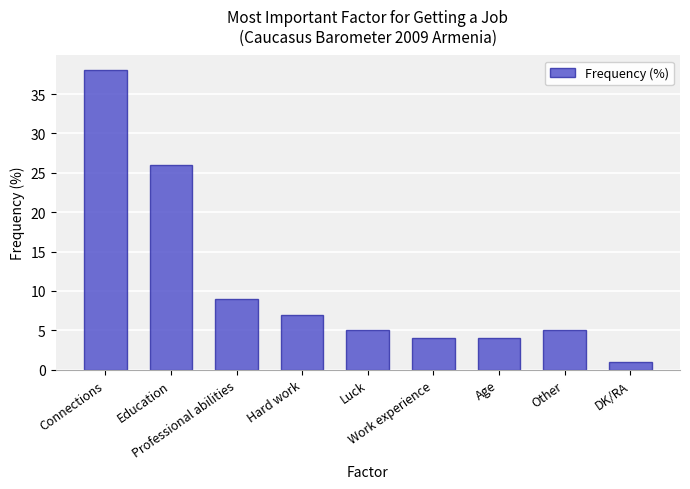

Which category has the lowest value across all series?

DK/RA